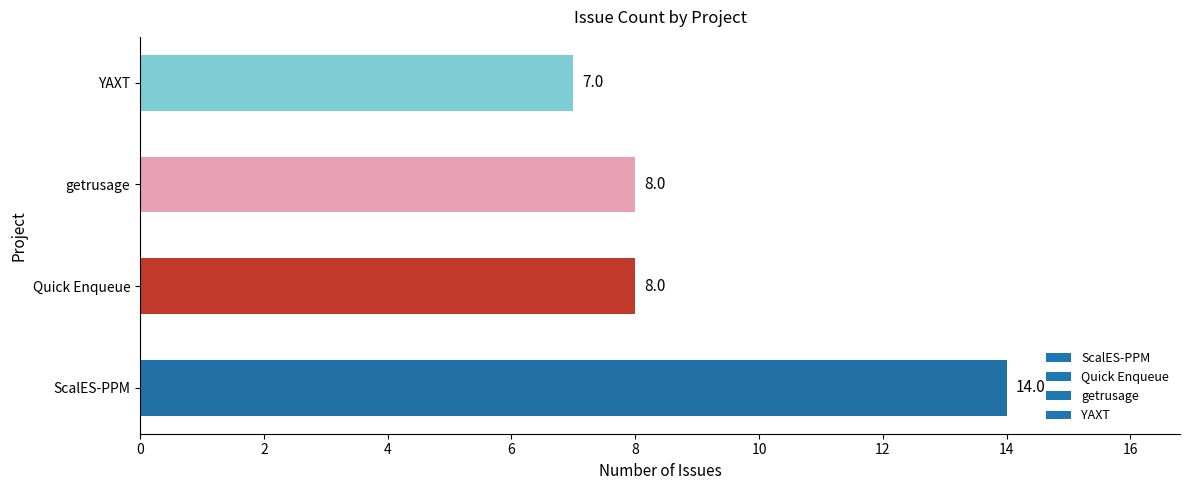

How many values are below 8?

1